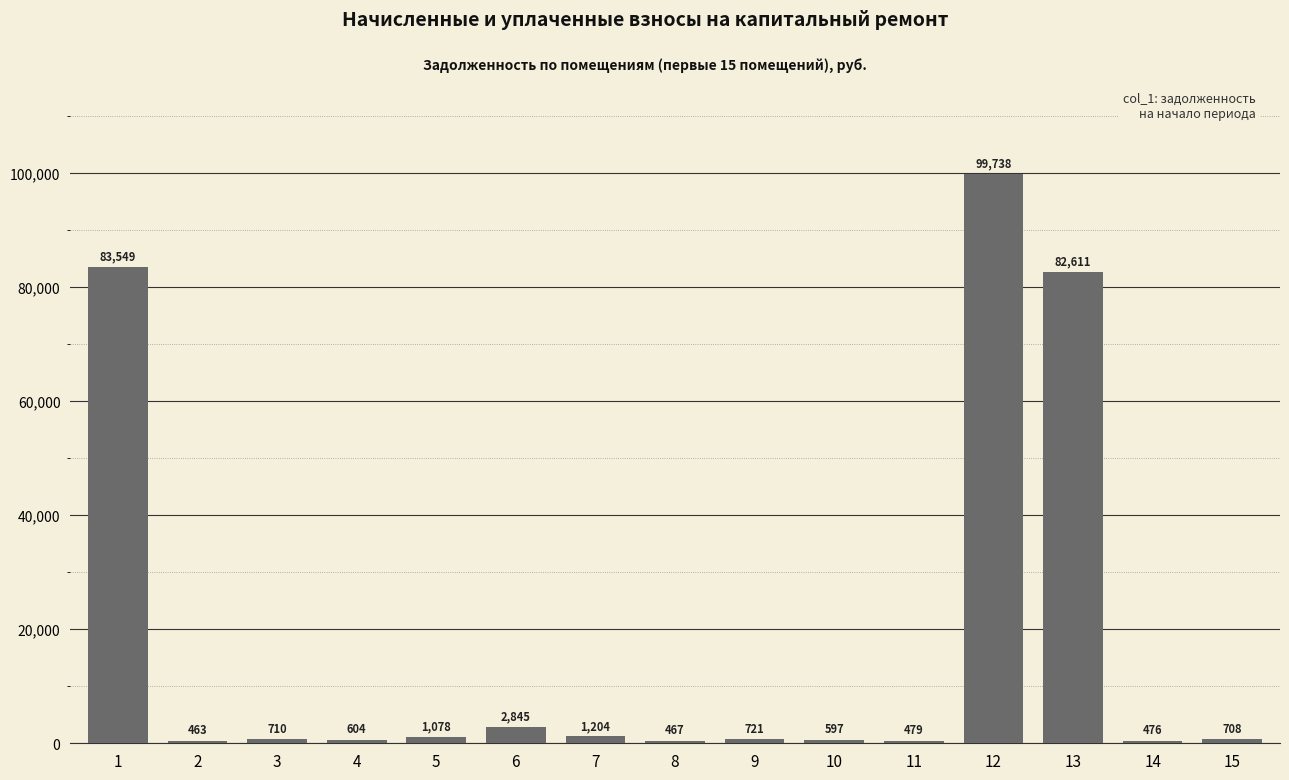

What is the value of the 9th bar from the left?

720.8